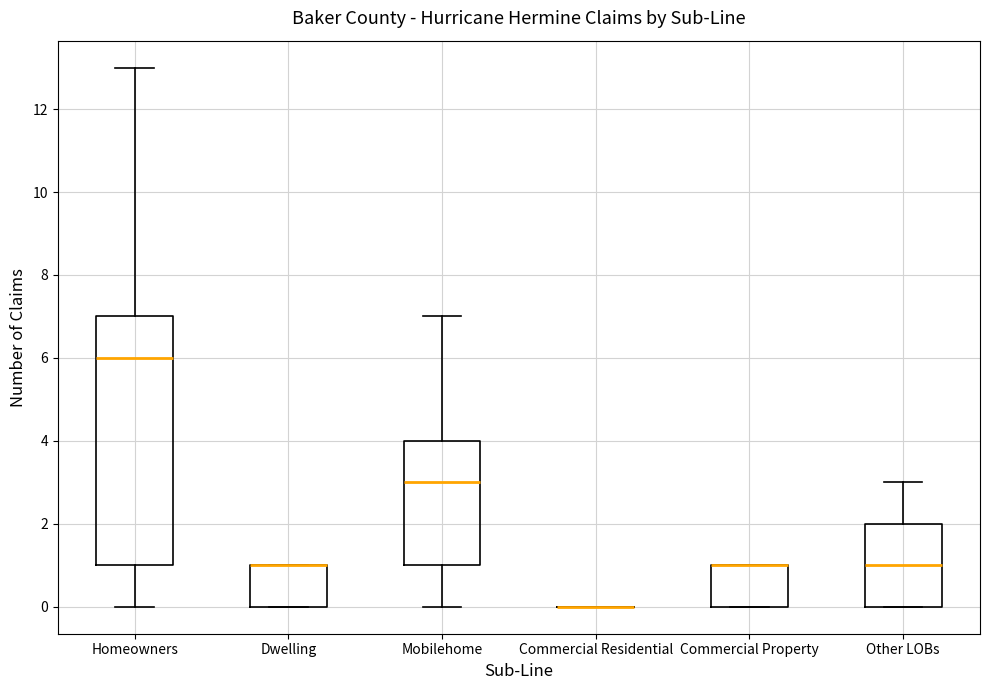

Reading left to right, read every box against the y-axis: the position of its median line, the range the box covers, and the ends of its whiskers. The values are not printed on the chart, so give them approximately, as read against the axis.

Homeowners: median 6, box 1 to 7, whiskers 0 to 13
Dwelling: median 1 (drawn on the box's upper edge), box 0 to 1, whiskers 0 to 1
Mobilehome: median 3, box 1 to 4, whiskers 0 to 7
Commercial Residential: box collapsed to a line at 0, whiskers 0 to 0
Commercial Property: median 1 (drawn on the box's upper edge), box 0 to 1, whiskers 0 to 1
Other LOBs: median 1, box 0 to 2, whiskers 0 to 3